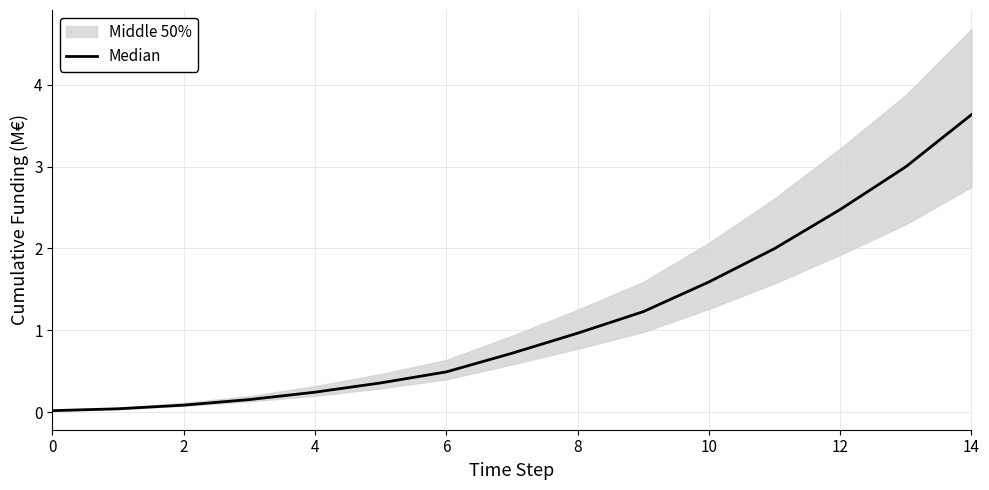

Is it true that the value at 9 is 0.8?

False